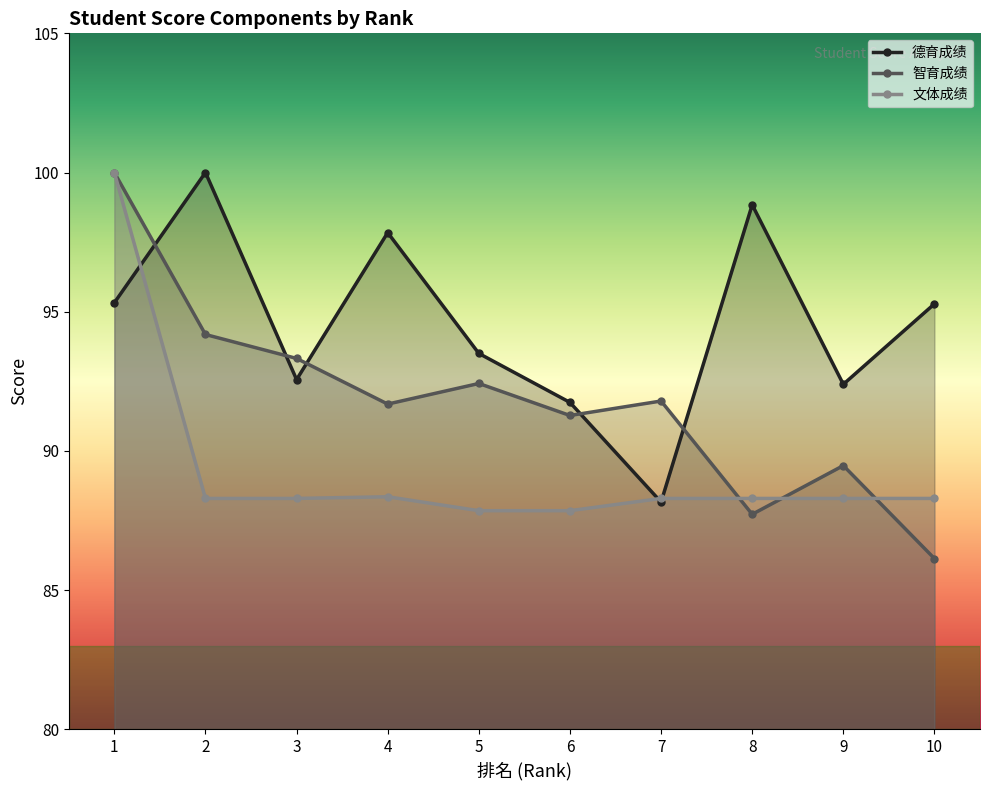

What is the sum of the 智育成绩 values at 4 and 6?

182.9